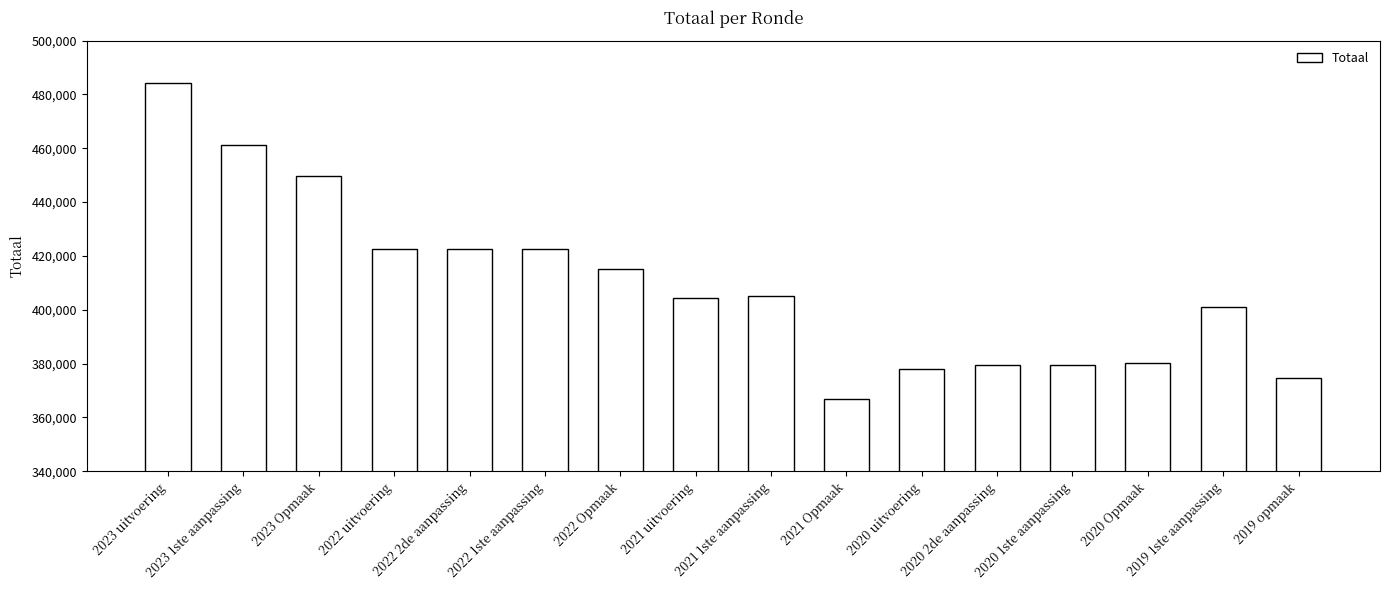

What is the sum of the values at 2023 1ste aanpassing and 2023 Opmaak?

910908